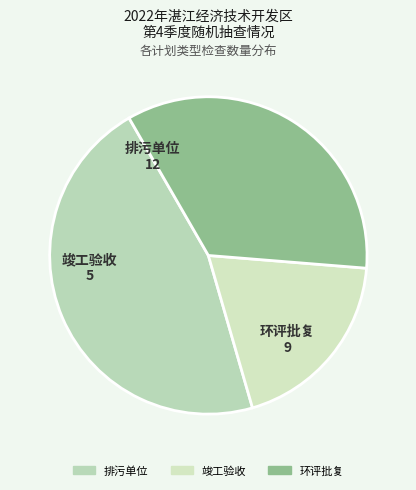

Rank the categories by value from highest to lowest.

排污单位, 环评批复, 竣工验收